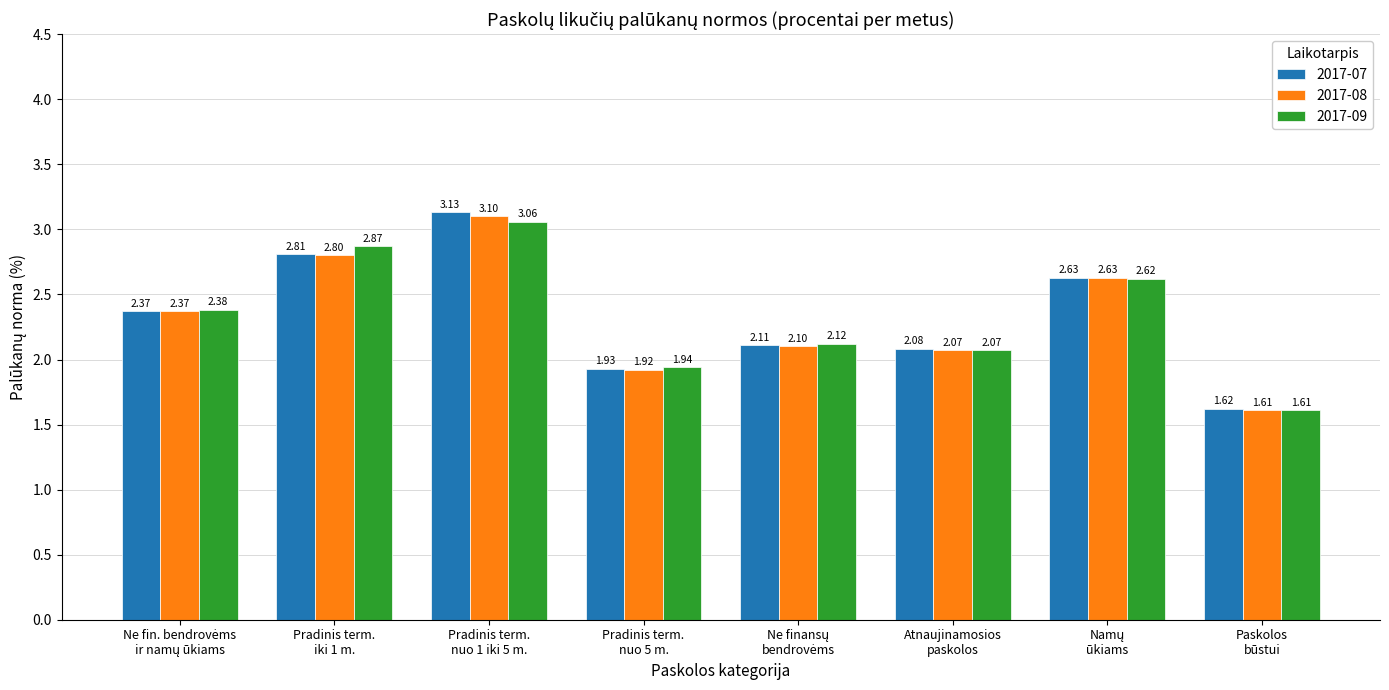

What is the difference between the maximum and minimum values in the 2017-08 series?

1.5